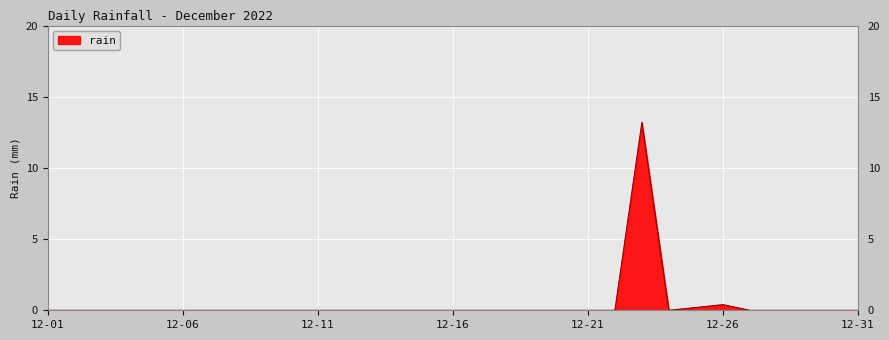

Reading right to left, what are all the values shown in this chart?

0.0	0.0	0.0	0.0	0.0	0.4	0.2	0.0	13.2	0.0	0.0	0.0	0.0	0.0	0.0	0.0	0.0	0.0	0.0	0.0	0.0	0.0	0.0	0.0	0.0	0.0	0.0	0.0	0.0	0.0	0.0